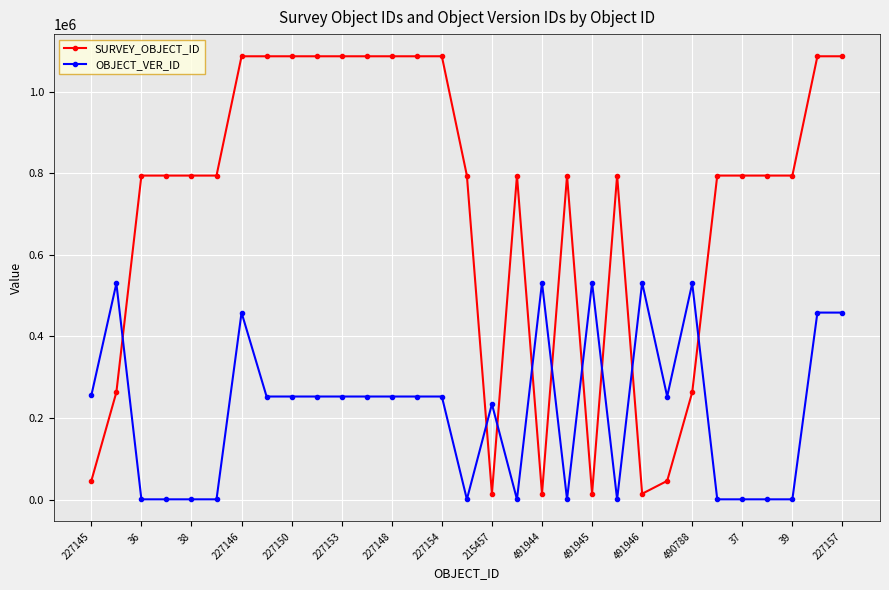

What is the greatest value displayed?

1086764